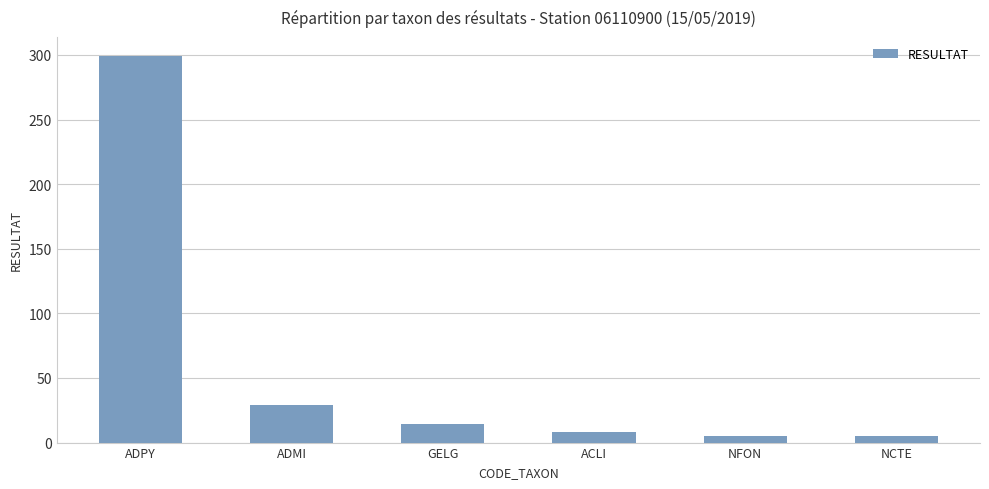

What is the difference between the values at ADPY and ADMI?

270